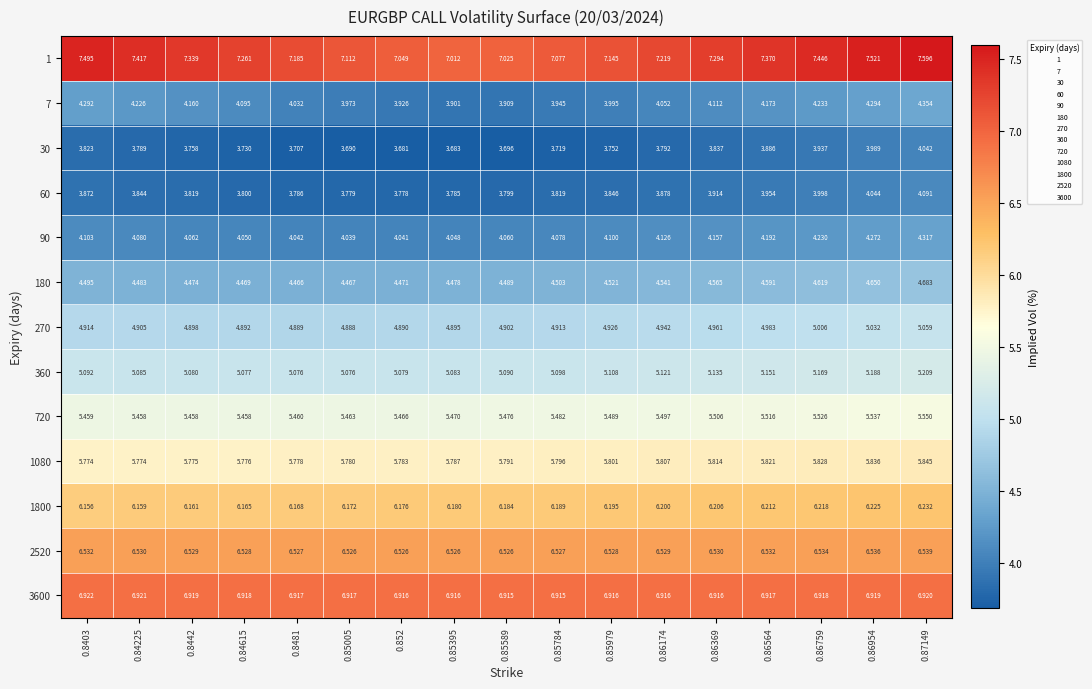

How many categories are shown in the chart?

17